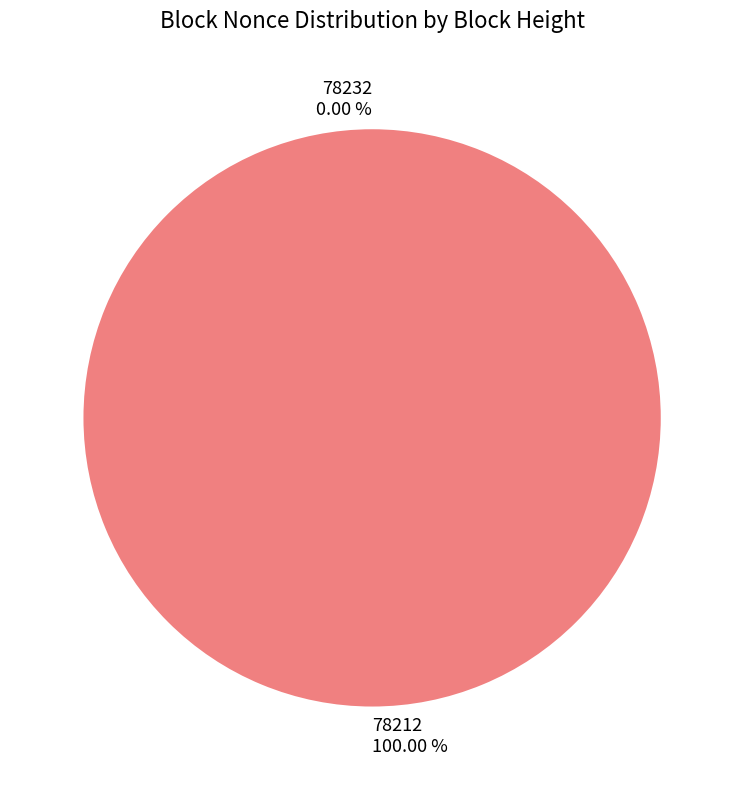

Does 78232 account for over 50% of the chart?

No